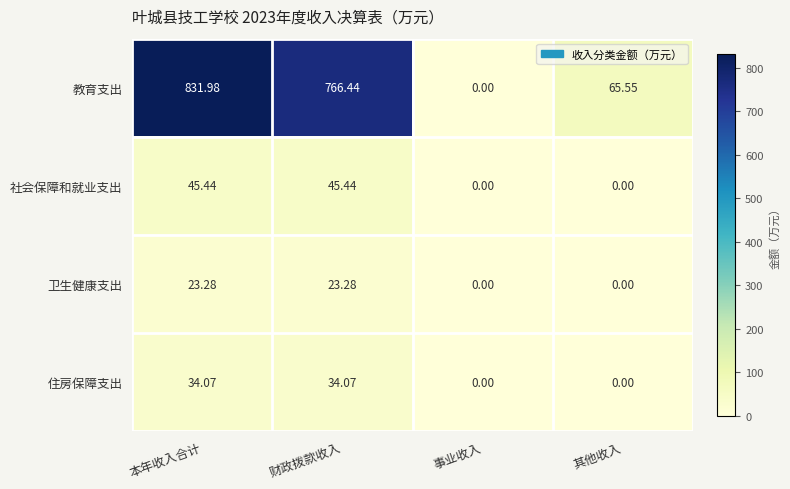

At which category is the sum across all series the highest?

本年收入合计